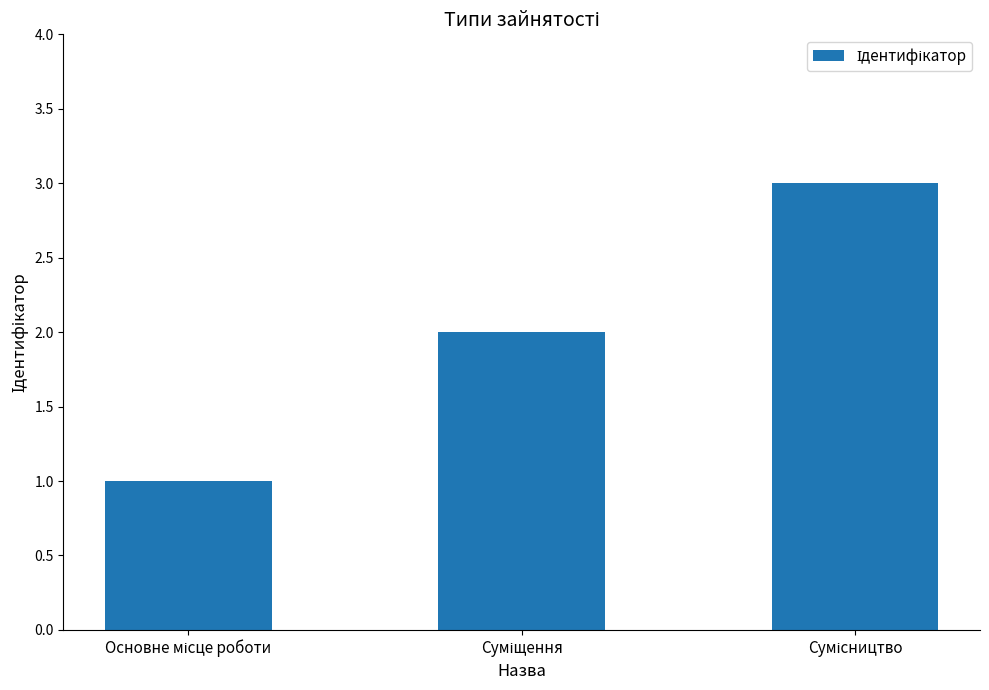

What is the maximum value shown in the chart?

3